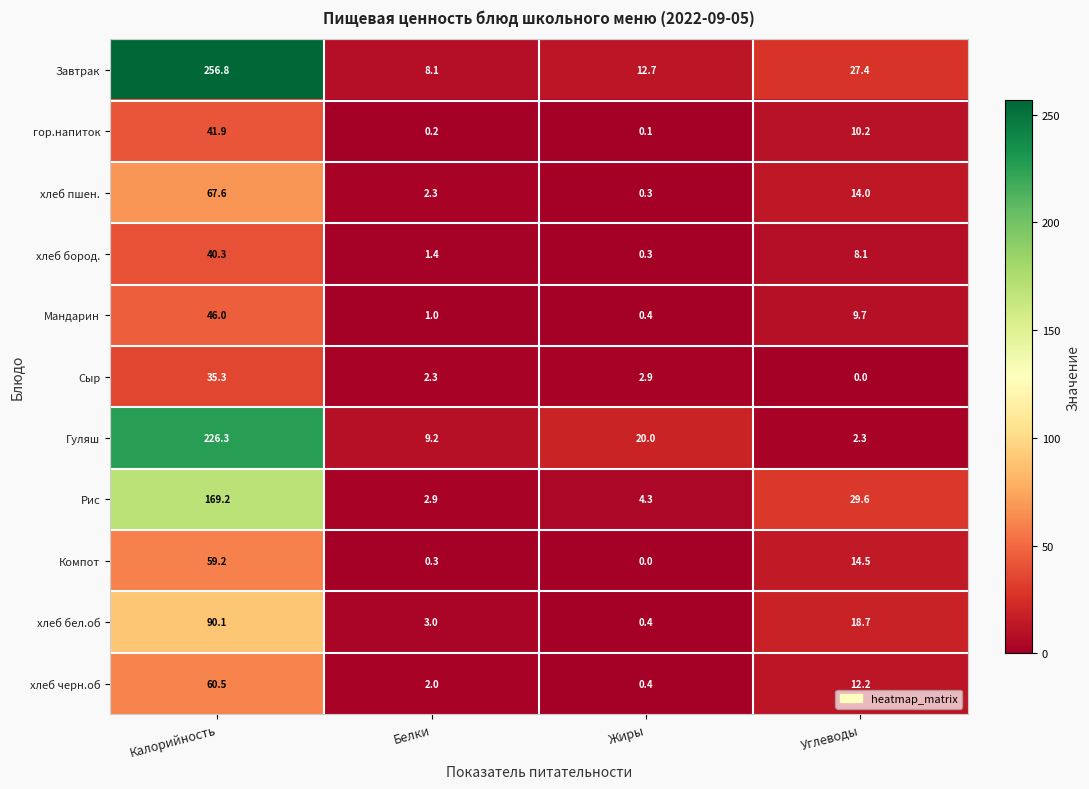

The Сыр series shows 0.0 at Углеводы. True or false?

True